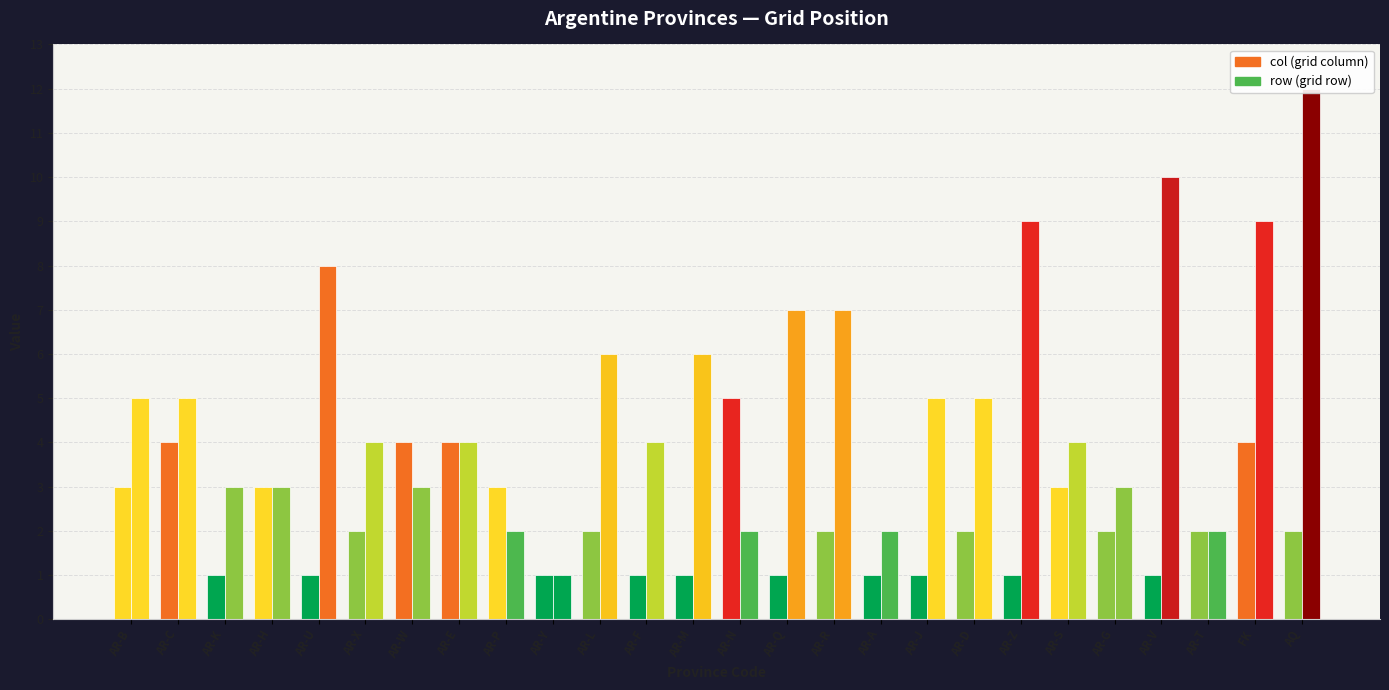

How many values in the col series are below 2?

10